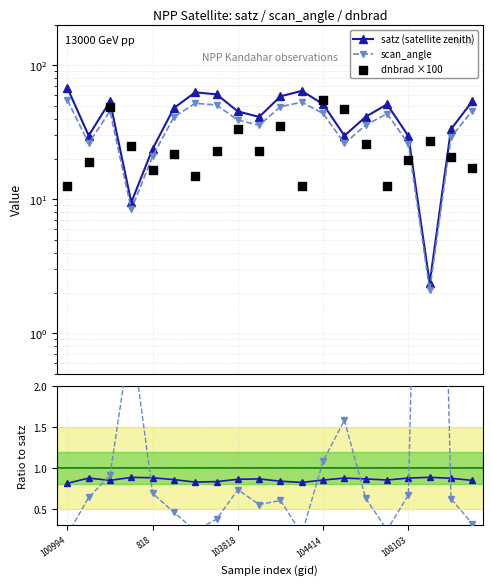

What is the total value across all series at 17?

44.3